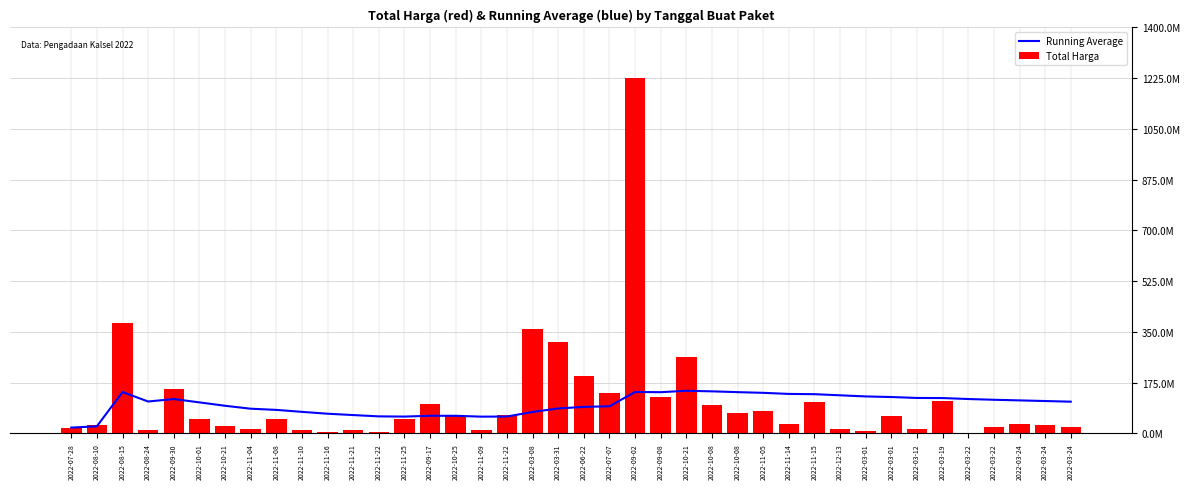

What is the minimum value for Total Harga?

2395750.0